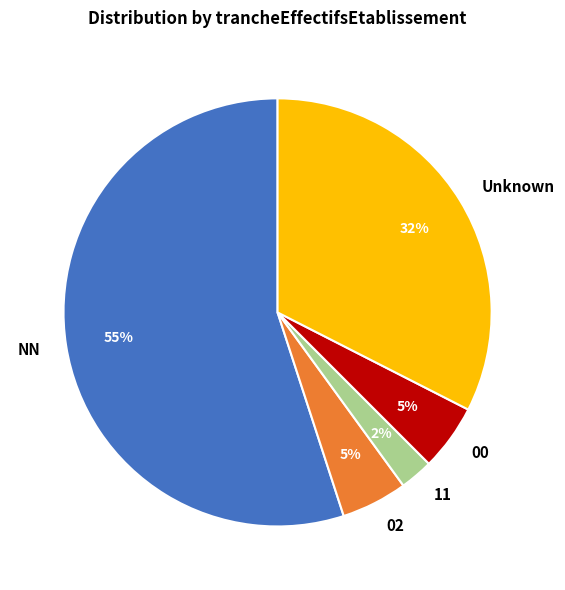

The 00 slice represents 1% of the pie. True or false?

False